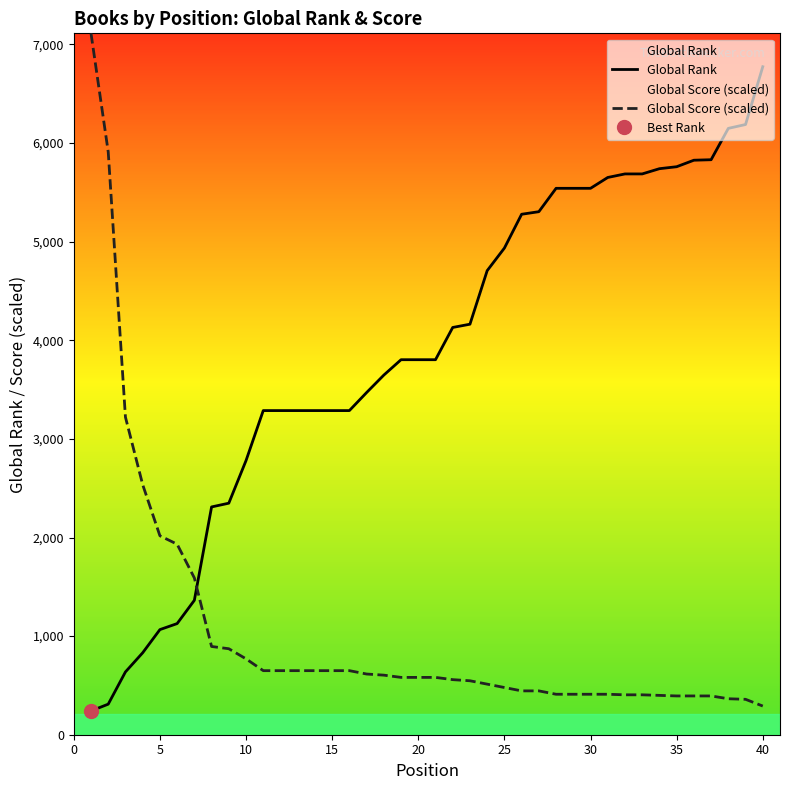

At how many categories does at least one series exceed 1068?

40